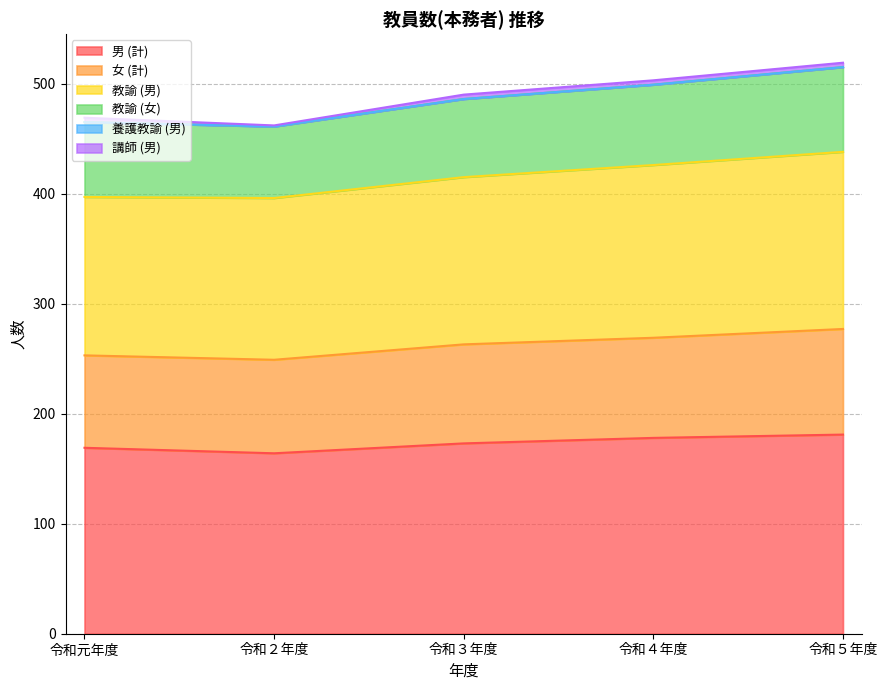

What is the highest value of the 男 (計) series?

181